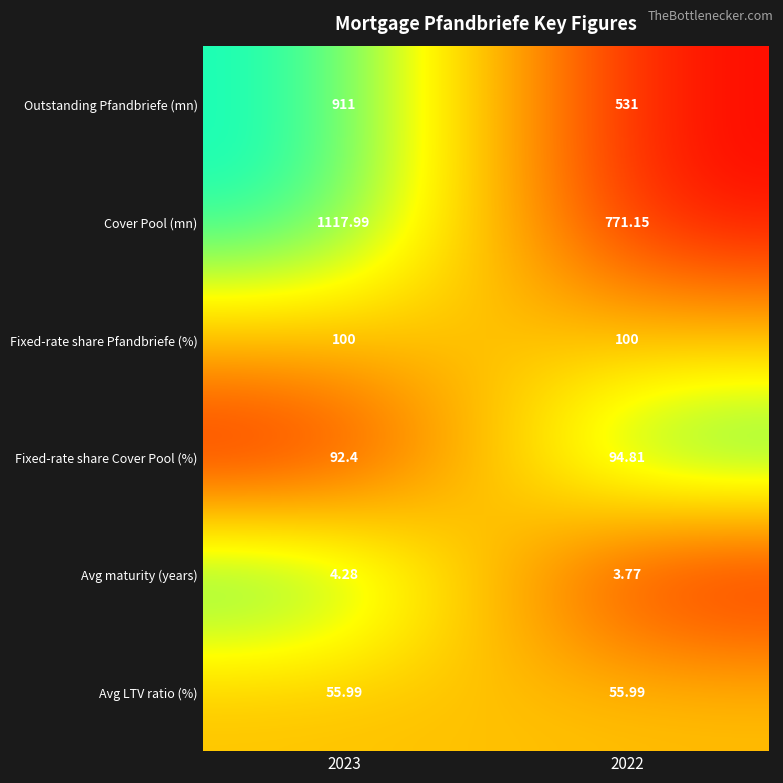

Which series changed the most between 2023 and 2022?

Outstanding Pfandbriefe (mn)